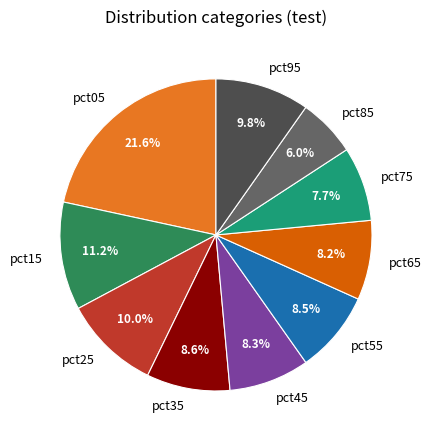

How many segments does this pie chart have?

10